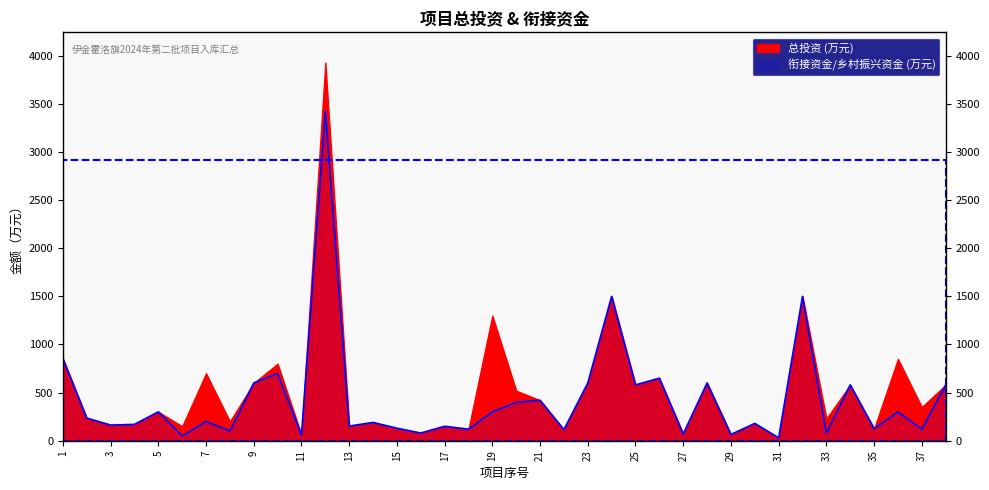

The chart shows a value of 460.7 at 36. True or false?

False